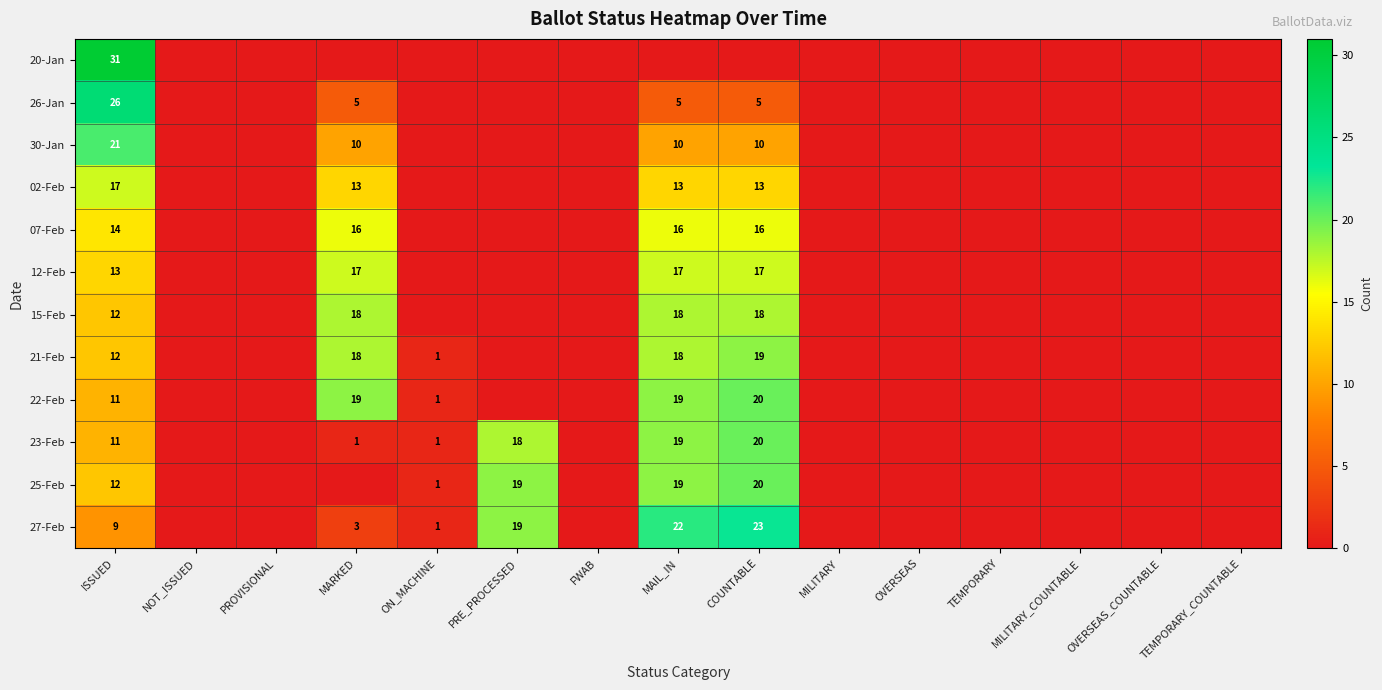

The value of 30-Jan at ISSUED is 21. True or false?

True